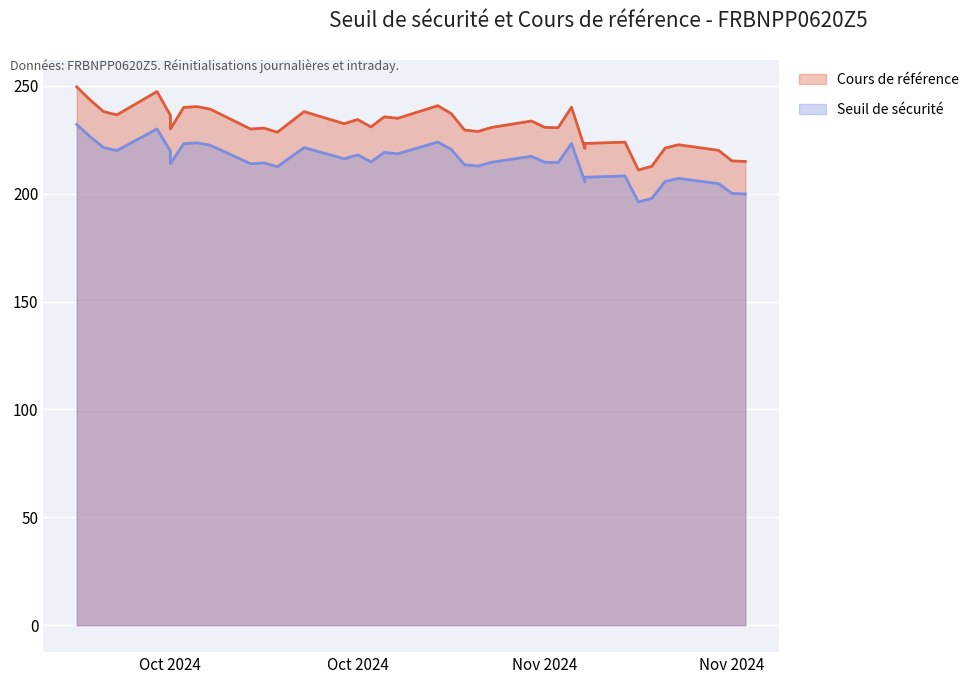

At which label does Seuil de sécurité reach its minimum?

2024-11-12